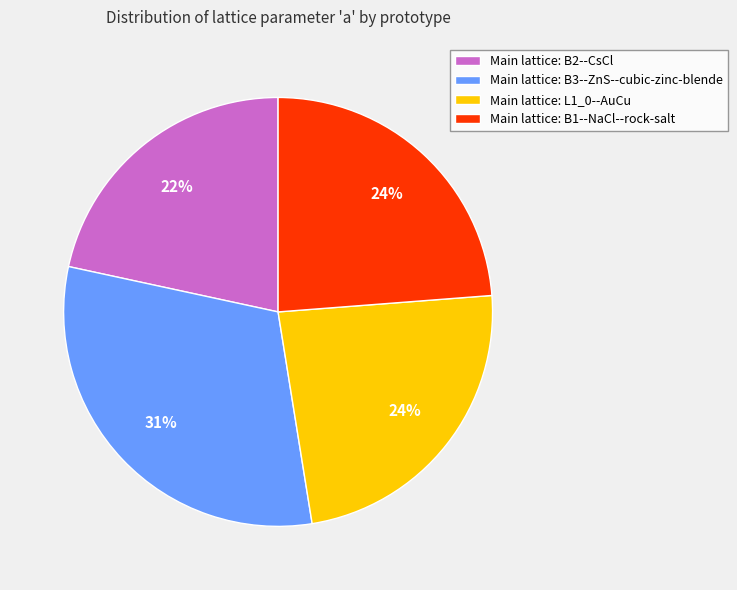

Which category has the smallest portion of the pie?

Main lattice: B2--CsCl